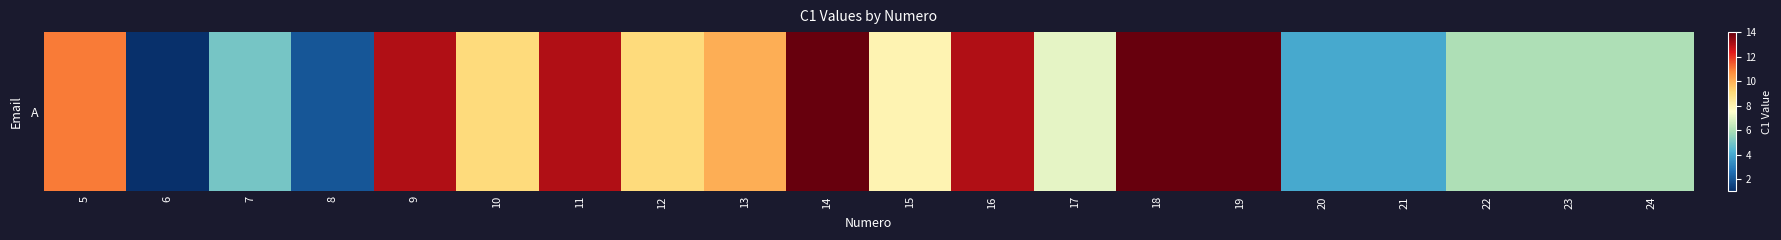

Which has a higher value, 22 or 9?

9